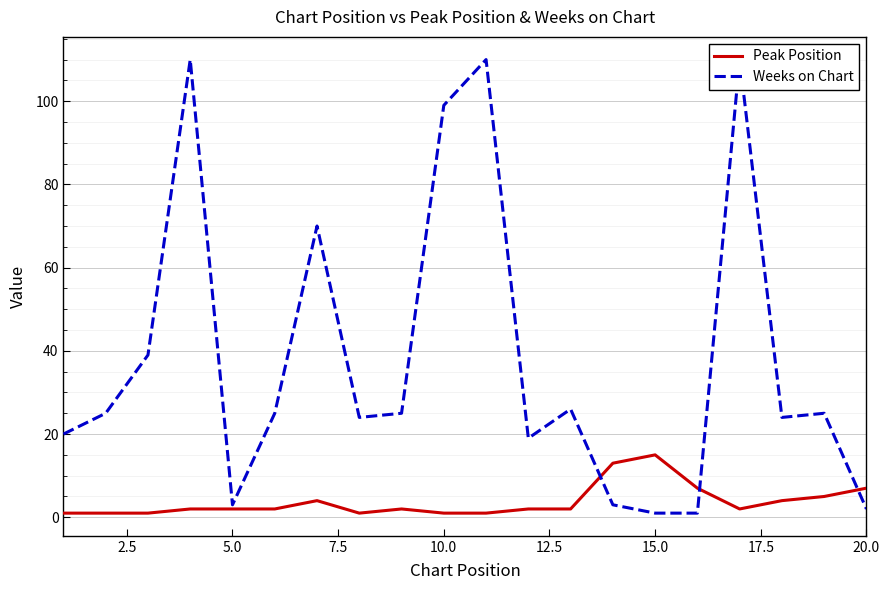

The Peak Position series shows 1 at 10.0. True or false?

True